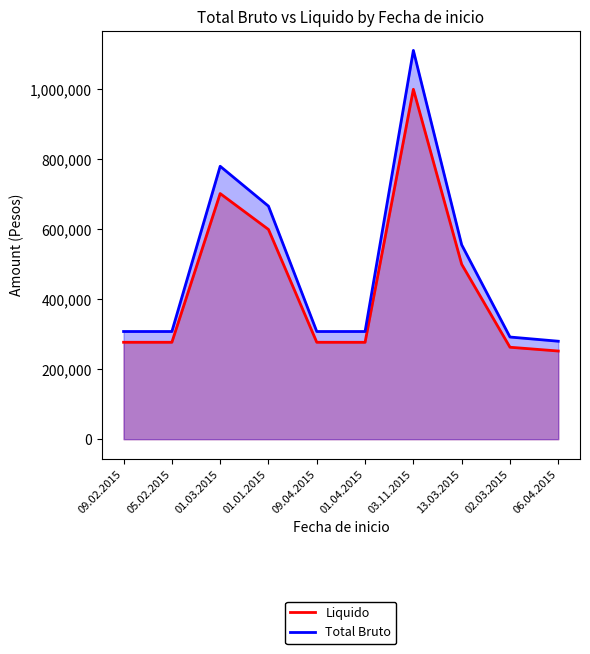

Reading right to left, list all the values displayed in this chart.

Liquido: 06.04.2015=252000	02.03.2015=262800	13.03.2015=500000	03.11.2015=999999	01.04.2015=276894	09.04.2015=276984	01.01.2015=599400	01.03.2015=702000	05.02.2015=276984	09.02.2015=276984
Total Bruto: 06.04.2015=280000	02.03.2015=292000	13.03.2015=555556	03.11.2015=1111111	01.04.2015=307760	09.04.2015=307760	01.01.2015=666000	01.03.2015=780000	05.02.2015=307760	09.02.2015=307760